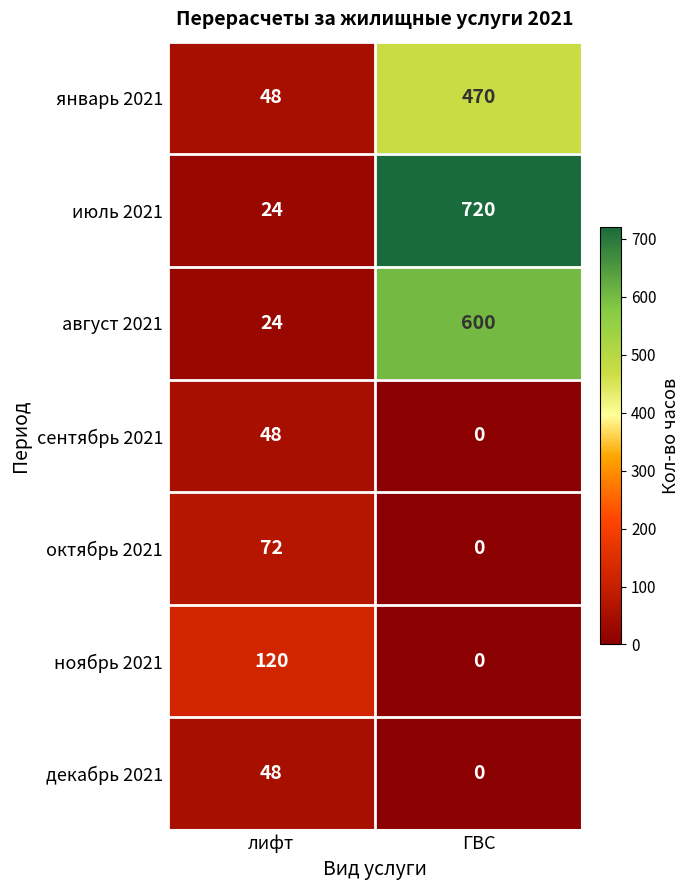

Reading right to left, list all the values displayed in this chart.

январь 2021: ГВС=470	лифт=48
июль 2021: ГВС=720	лифт=24
август 2021: ГВС=600	лифт=24
сентябрь 2021: ГВС=0	лифт=48
октябрь 2021: ГВС=0	лифт=72
ноябрь 2021: ГВС=0	лифт=120
декабрь 2021: ГВС=0	лифт=48